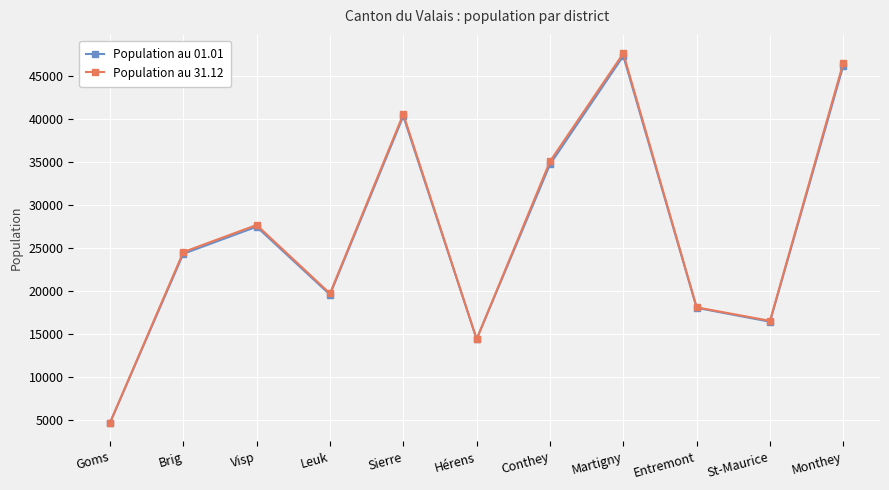

Between which two adjacent categories do Population au 01.01 and Population au 31.12 first intersect?

Sierre and Hérens